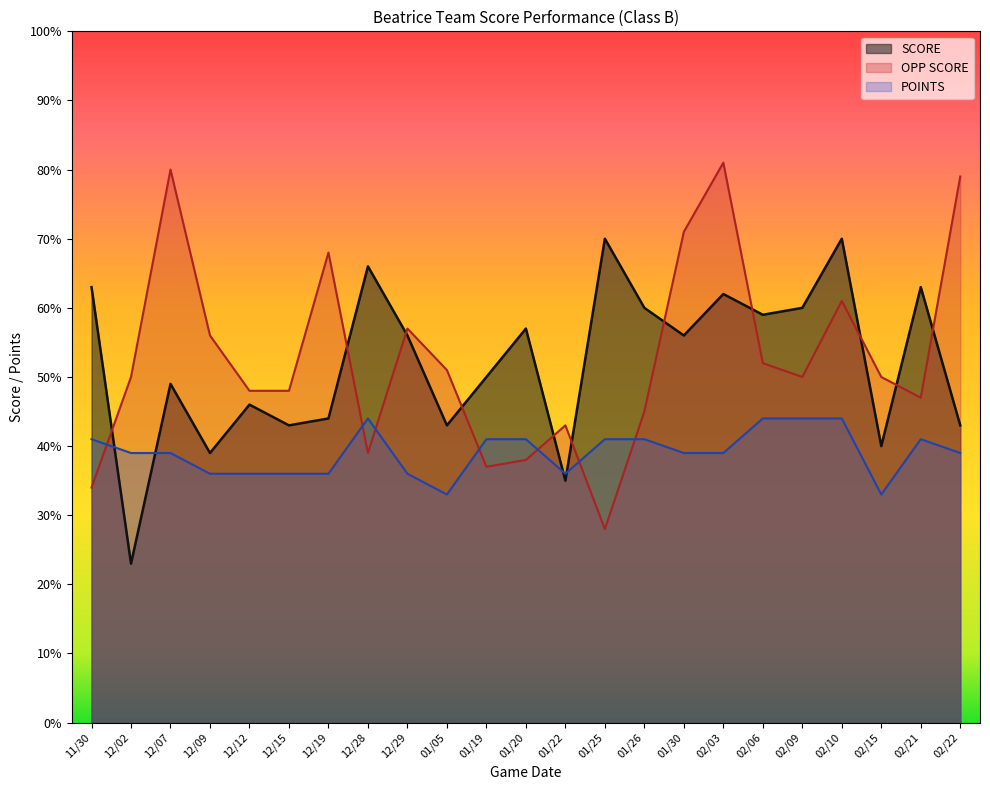

True or false: SCORE has more than 1 points higher than both neighbors.

True